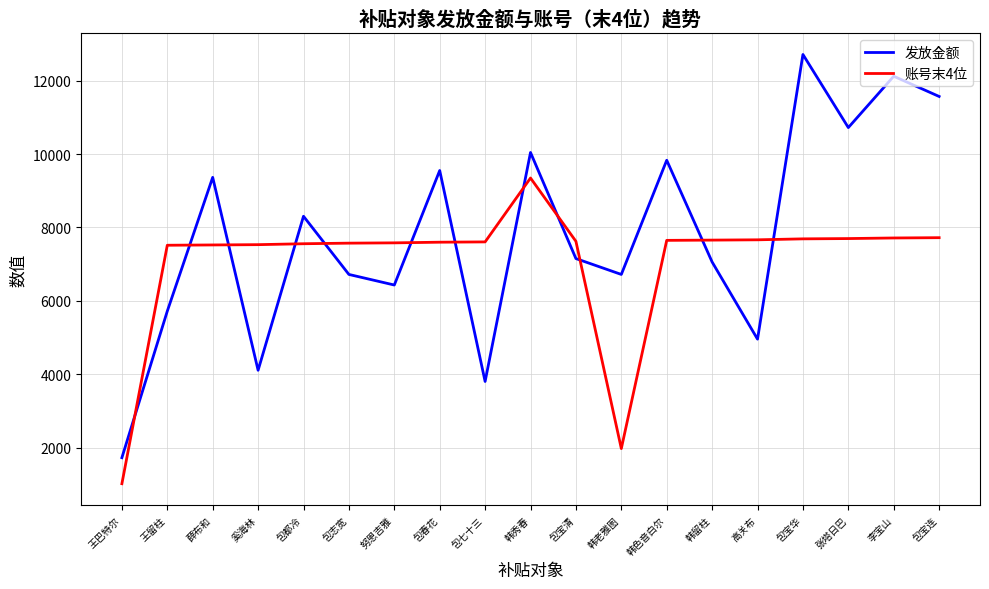

What is the minimum value for 发放金额?

1728.7